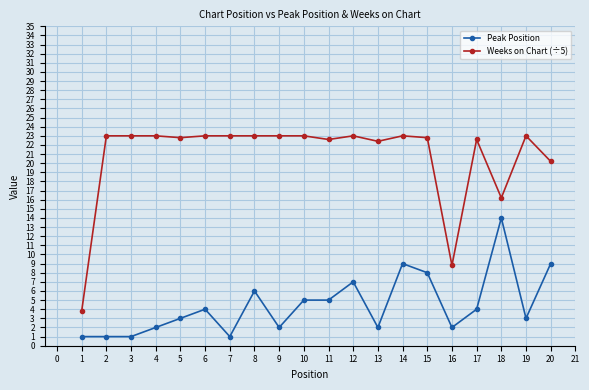

How many data points in Peak Position are less than 4?

10